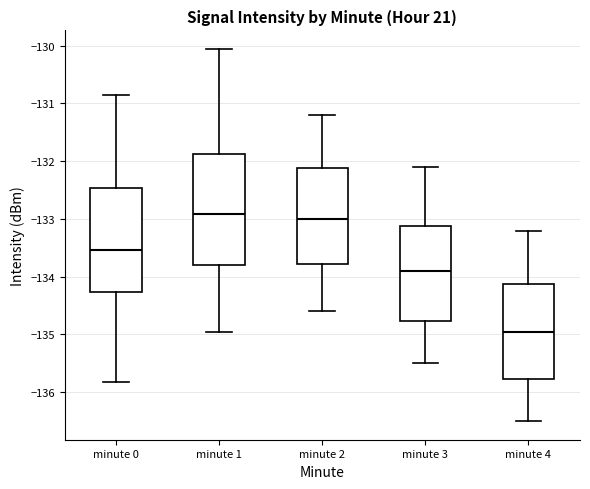

Comparing the boxes themselves (not the whiskers), which one is the tallest?

minute 1